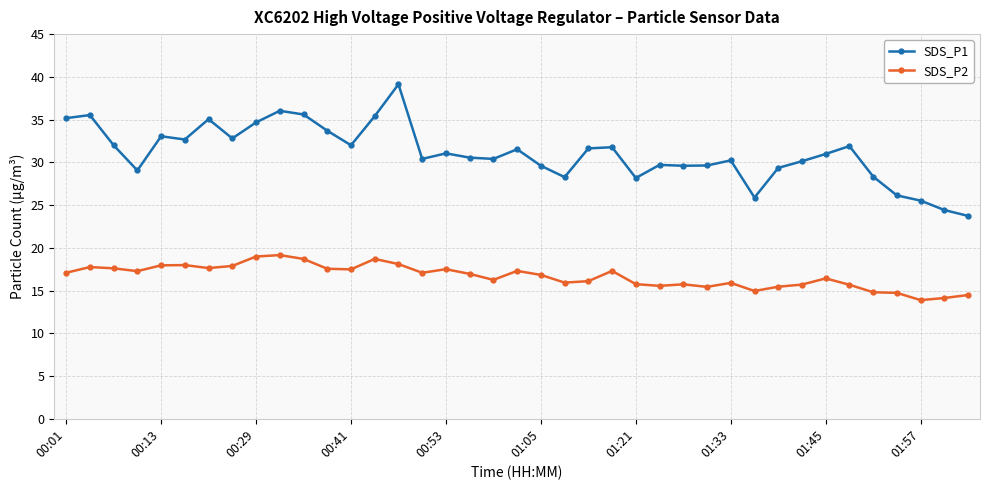

What are all the series names shown in the legend?

SDS_P1, SDS_P2